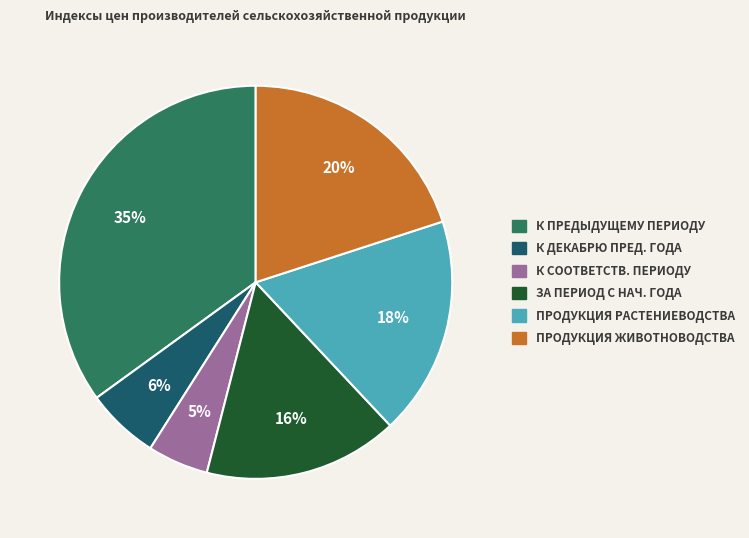

To the nearest percent, what is the combined percentage of К ДЕКАБРЮ ПРЕД. ГОДА and ПРОДУКЦИЯ ЖИВОТНОВОДСТВА?

26%